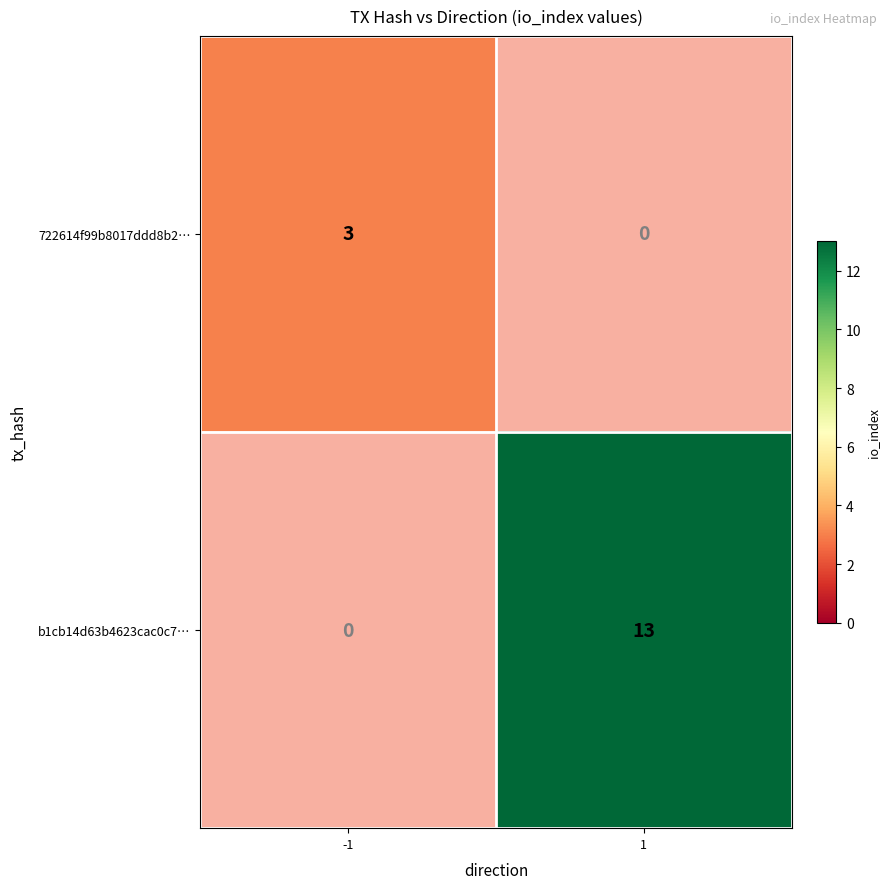

Rank the series by their maximum value, from lowest to highest.

722614f99b8017ddd8b2…, b1cb14d63b4623cac0c7…